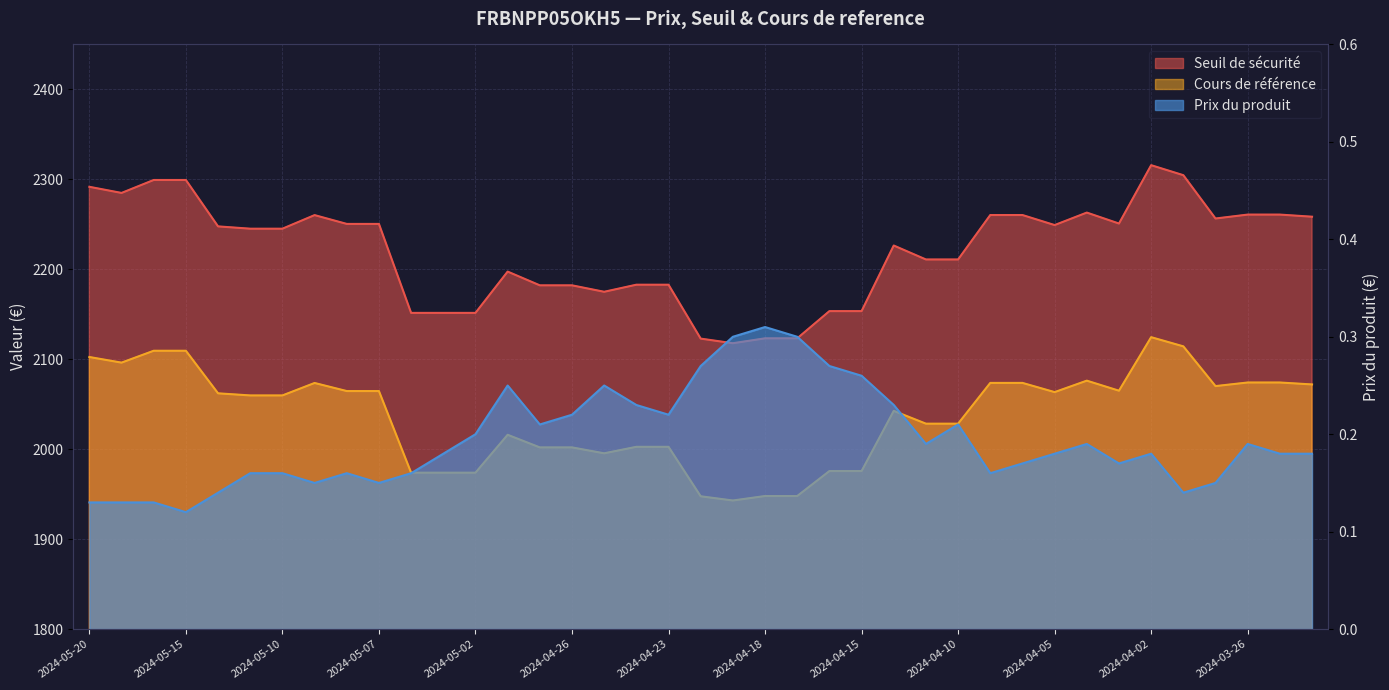

Which has a higher value, 2024-04-30 or 2024-04-26?

2024-04-30